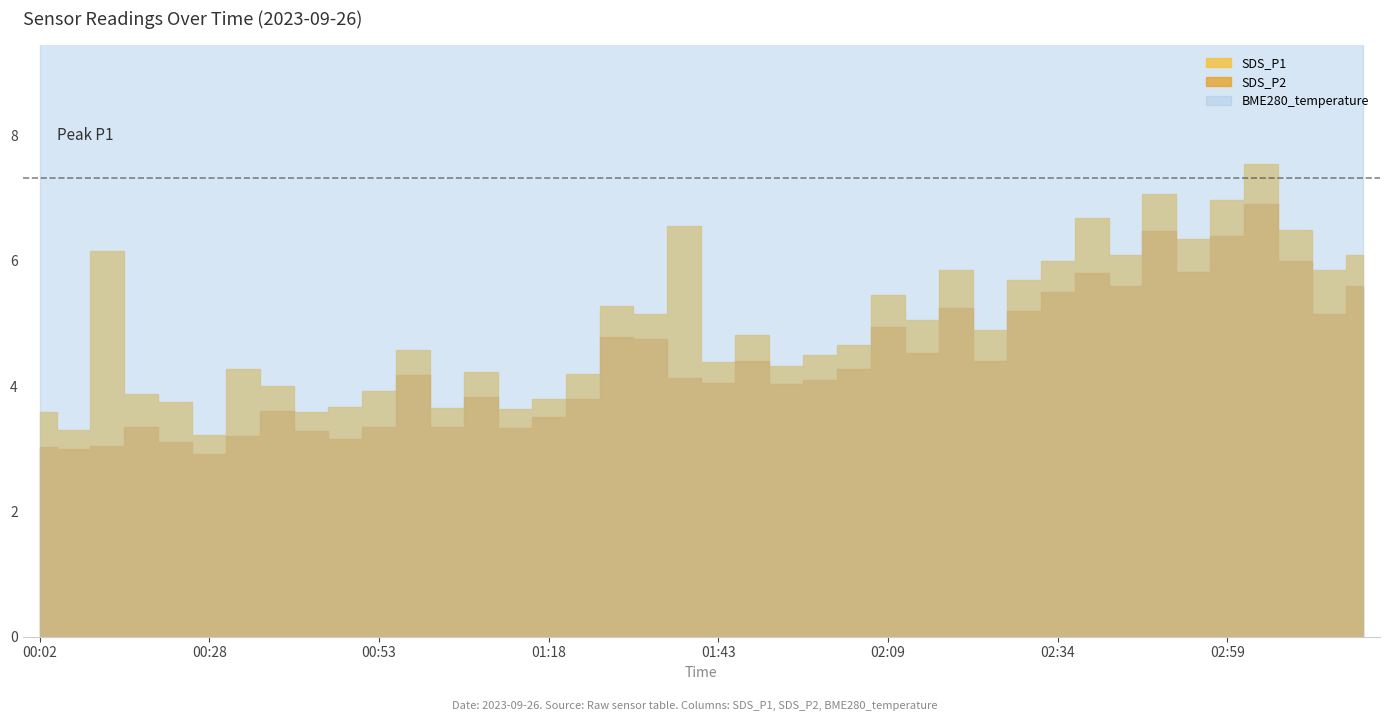

At which label does SDS_P2 first exceed 4?

00:58